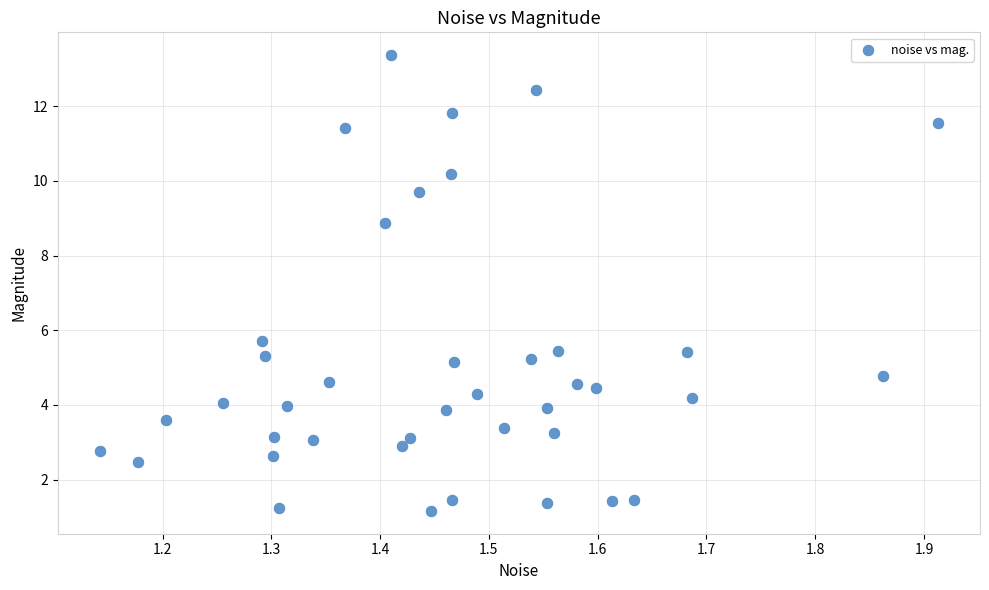

What is the range of Y values (max minus min)?

12.2